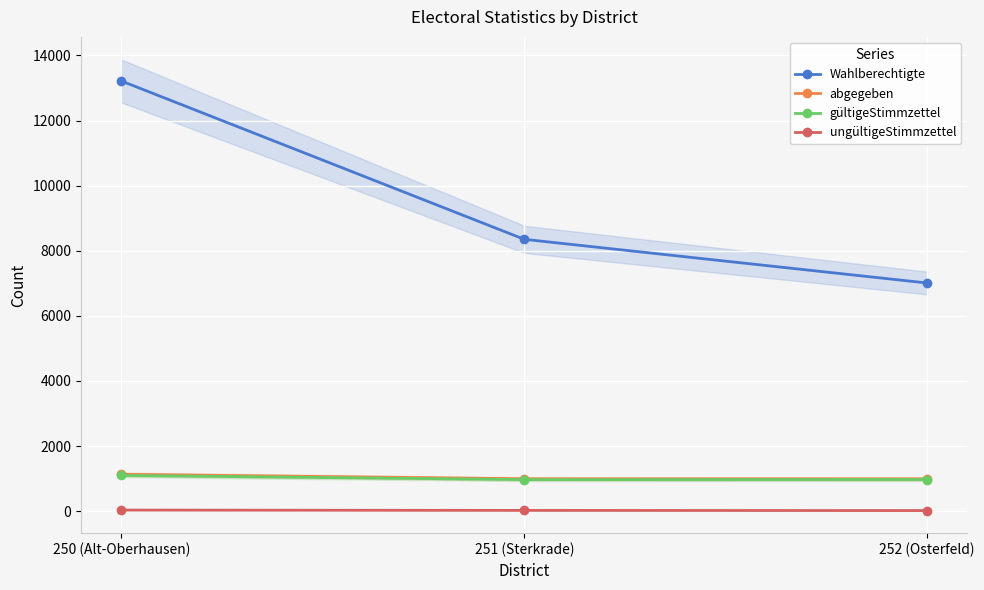

Which series changed the most between 251 (Sterkrade) and 252 (Osterfeld)?

Wahlberechtigte